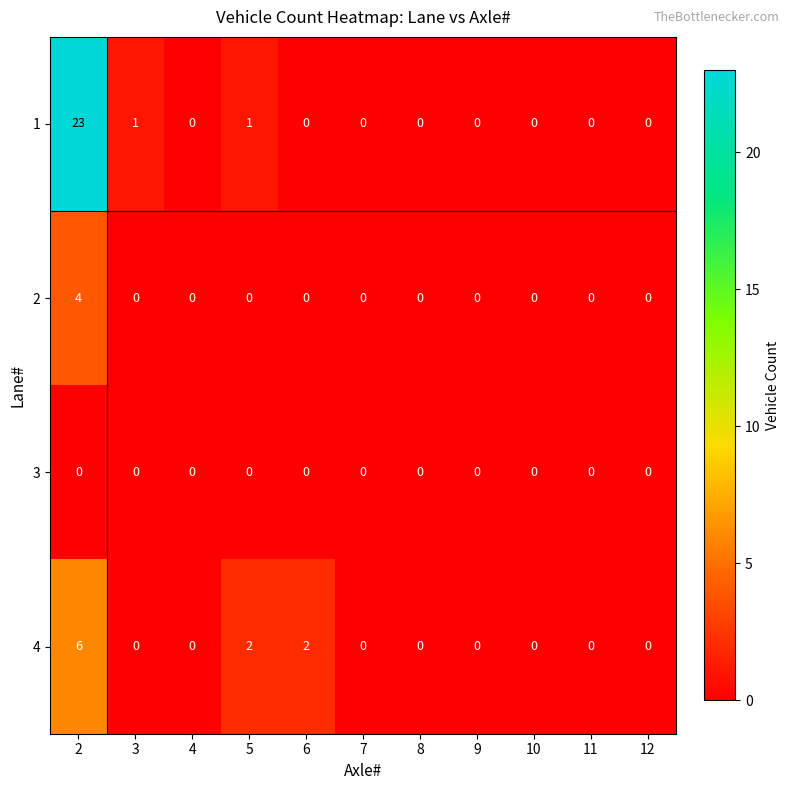

Is it true that 2 equals 4 at 2?

True